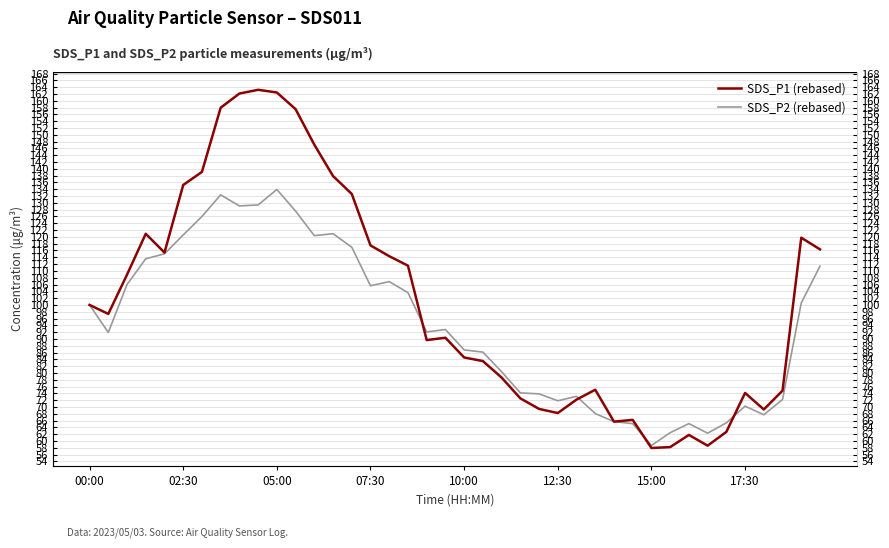

What position from the left is 34?

35